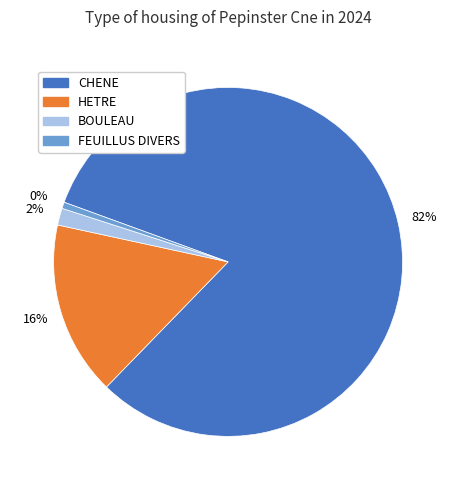

Between HETRE and CHENE, which is larger?

CHENE